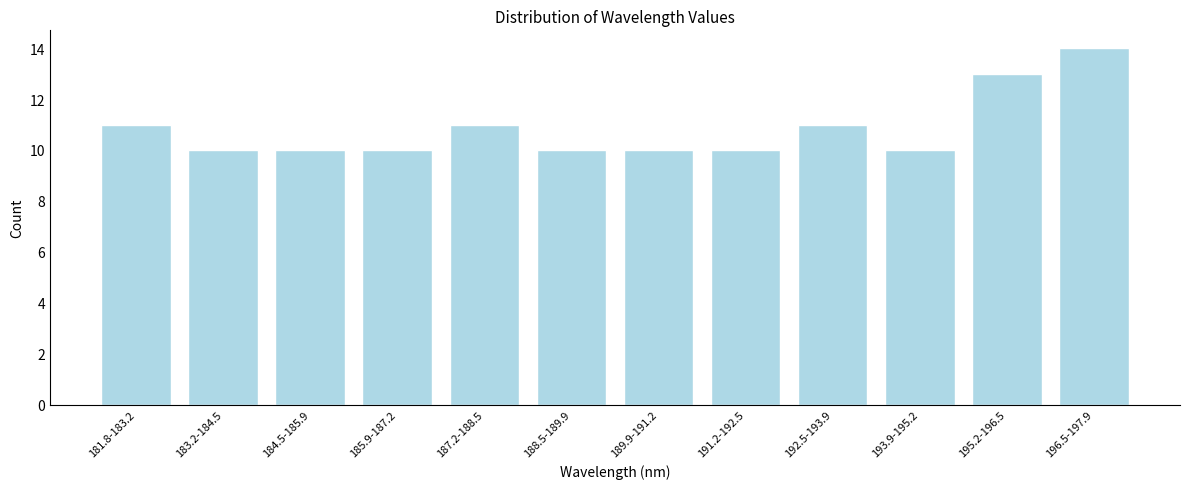

Reading left to right, list all the values displayed in this chart.

181.8-183.2=11	183.2-184.5=10	184.5-185.9=10	185.9-187.2=10	187.2-188.5=11	188.5-189.9=10	189.9-191.2=10	191.2-192.5=10	192.5-193.9=11	193.9-195.2=10	195.2-196.5=13	196.5-197.9=14